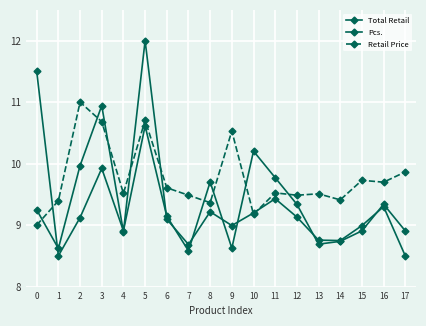

At which label does Retail Price reach its peak?

2